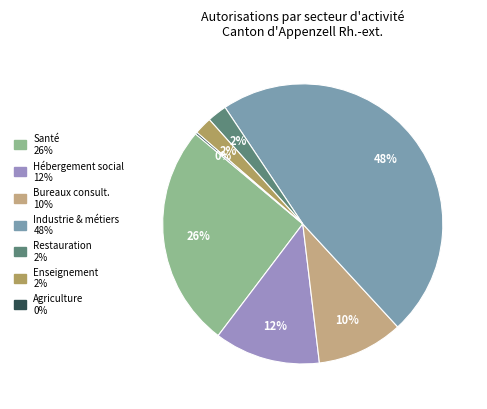

To the nearest percent, what is the average slice percentage?

14%